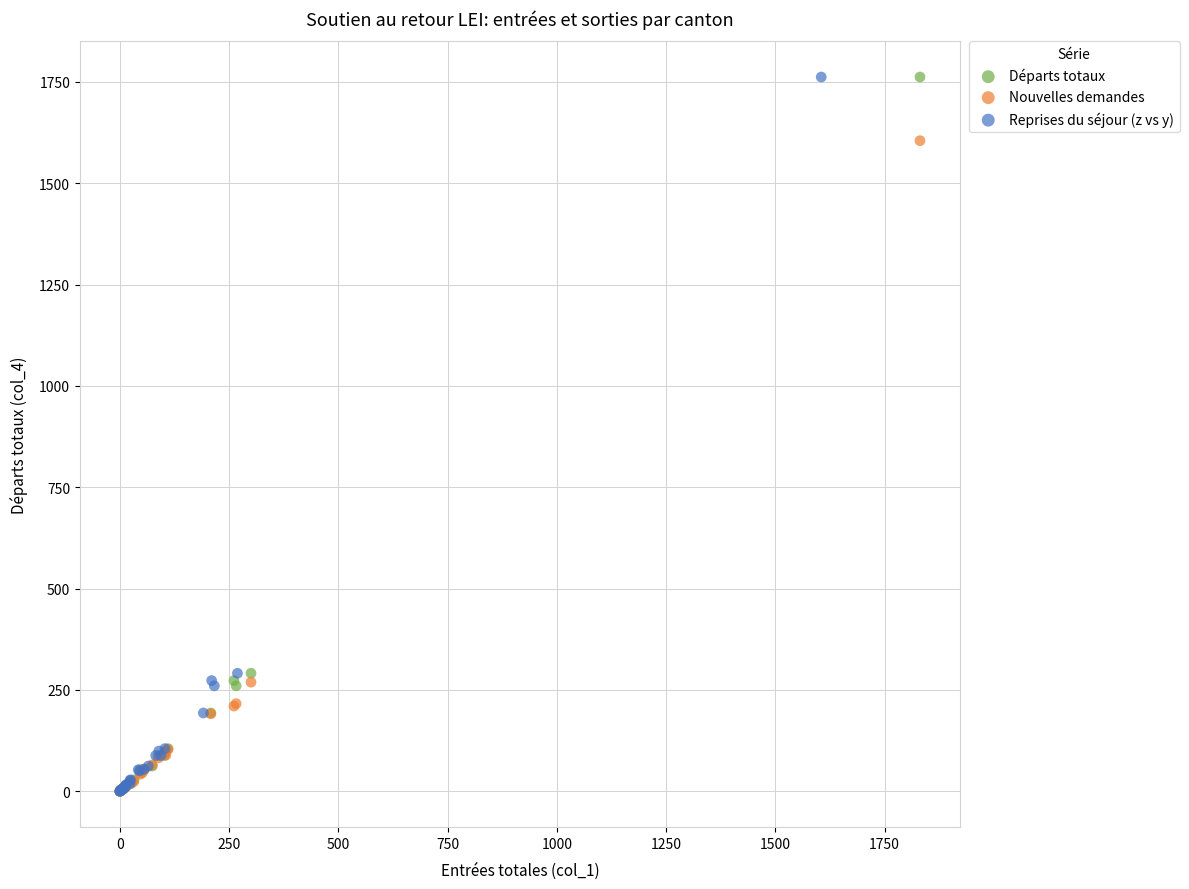

What are all the series names shown in the legend?

Départs totaux, Nouvelles demandes, Reprises du séjour (z vs y)